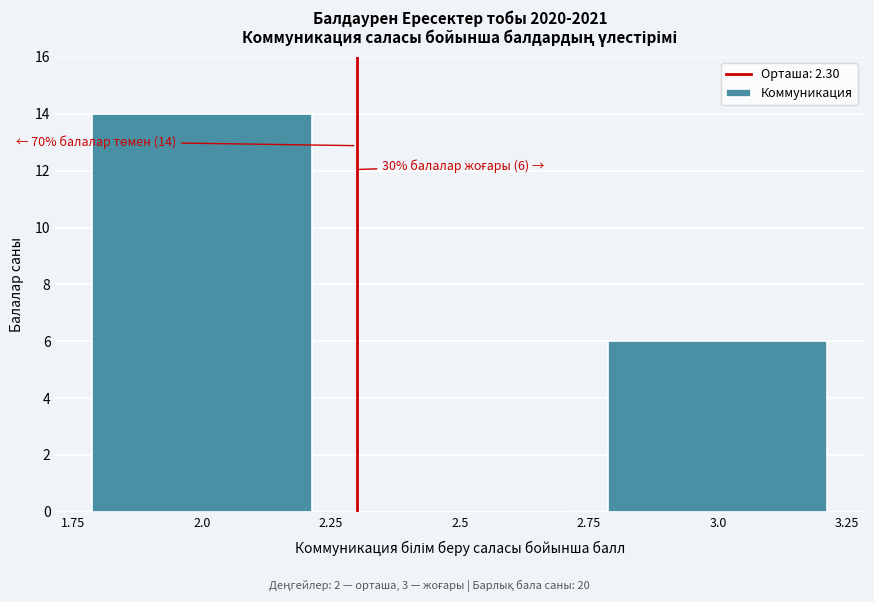

Over which range of the x-axis is the bar tallest?

1.75 to 2.25